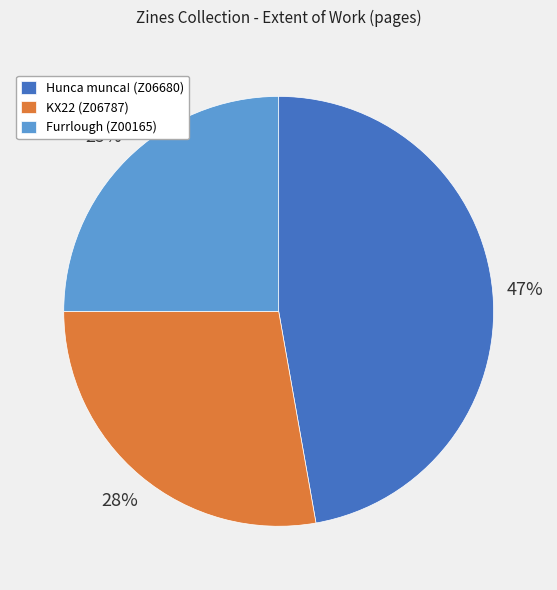

To the nearest percent, what is the average slice percentage?

33%